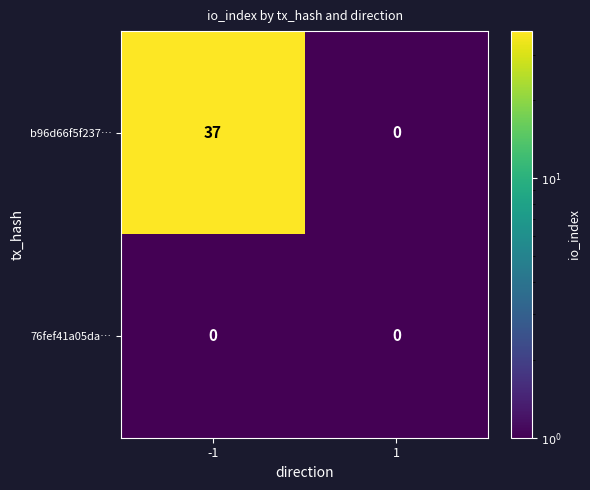

Reading left to right, transcribe all the data shown in this chart.

b96d66f5f237…: 37	0
76fef41a05da…: 0	0